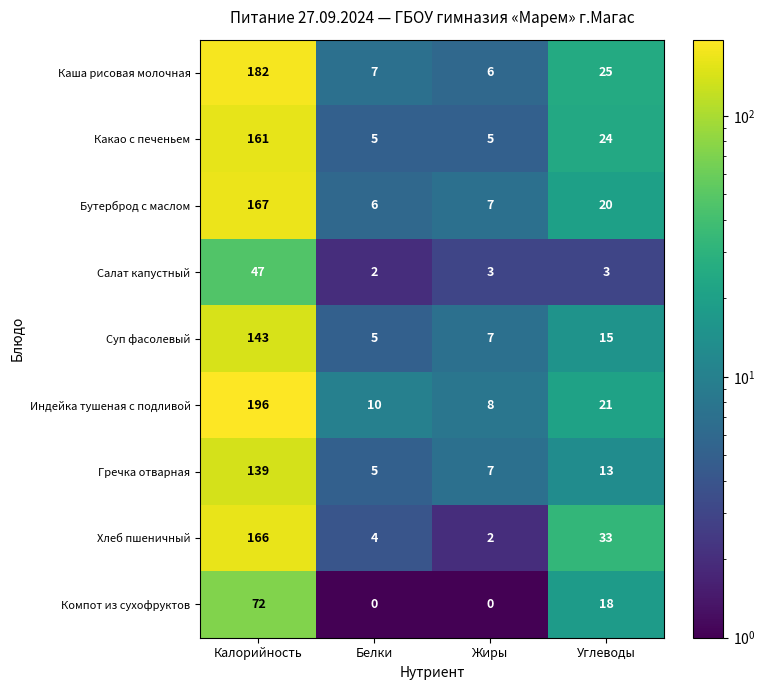

What is the difference between the Бутерброд с маслом values at Калорийность and Углеводы?

147